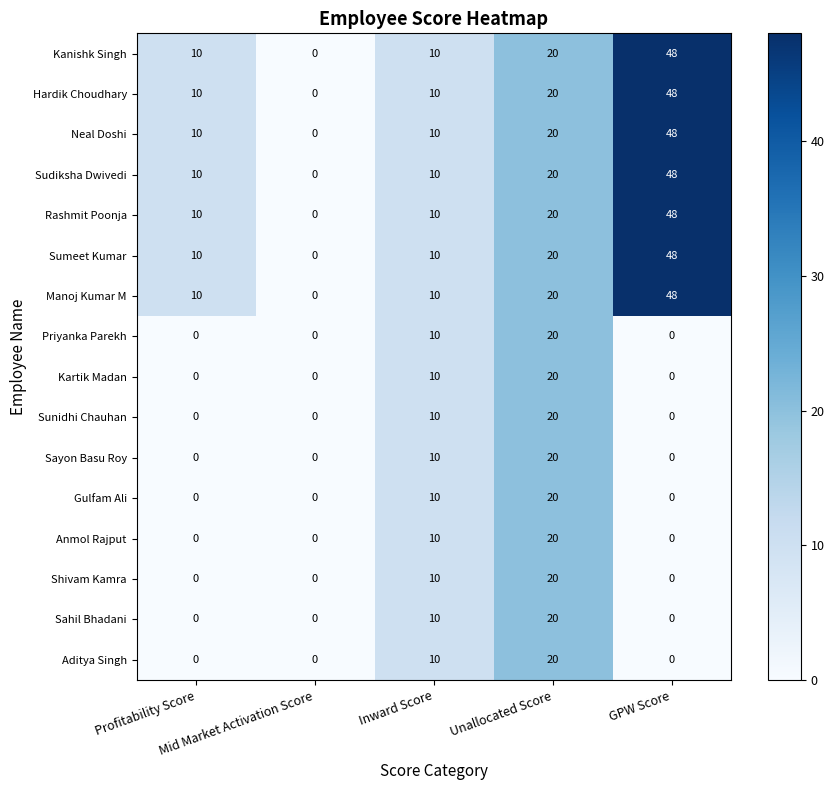

What is the maximum value shown in the chart?

48